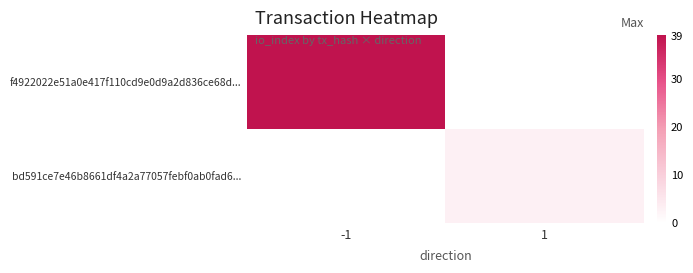

How many data points does each series have?

2